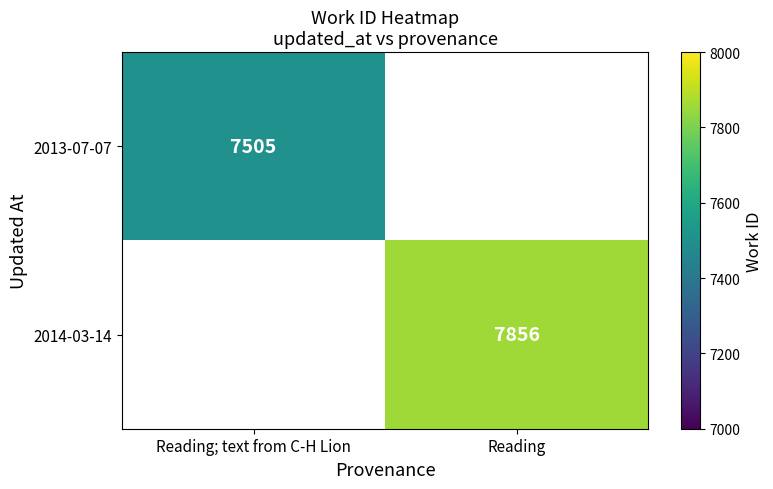

True or false: 2014-03-14 has a value of 1816 at Reading.

False